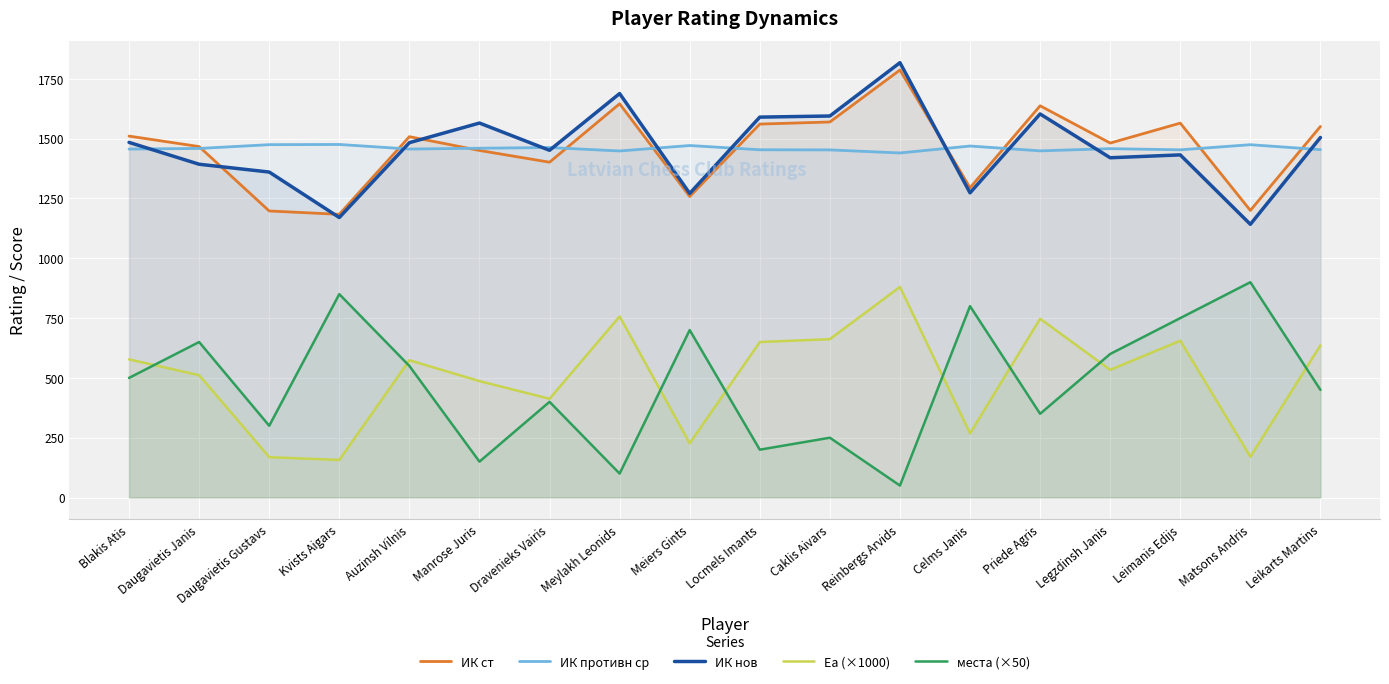

At which label does Еа (×1000) reach its peak?

Reinbergs Arvids